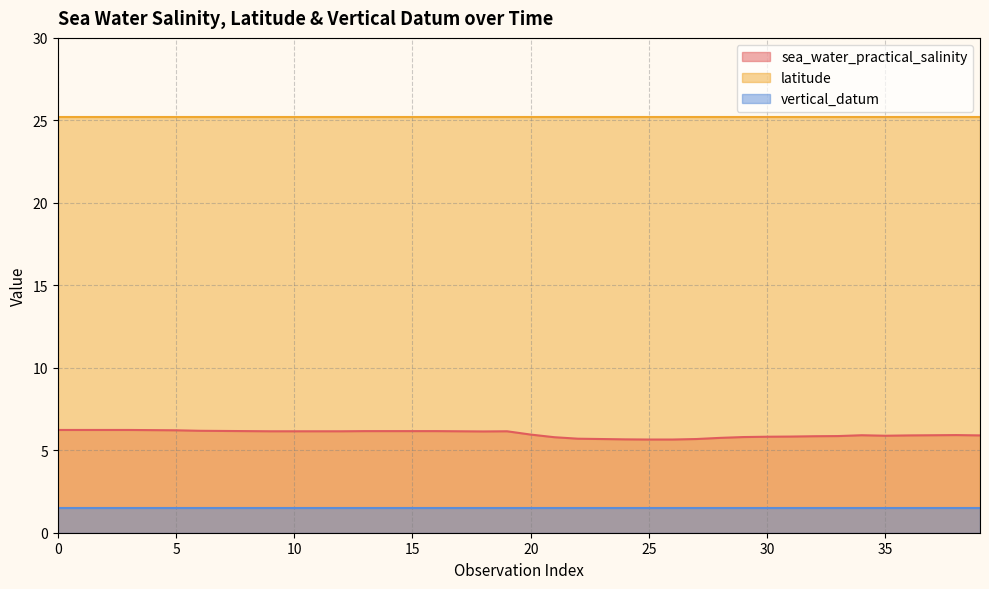

How many lines are shown in the chart?

3